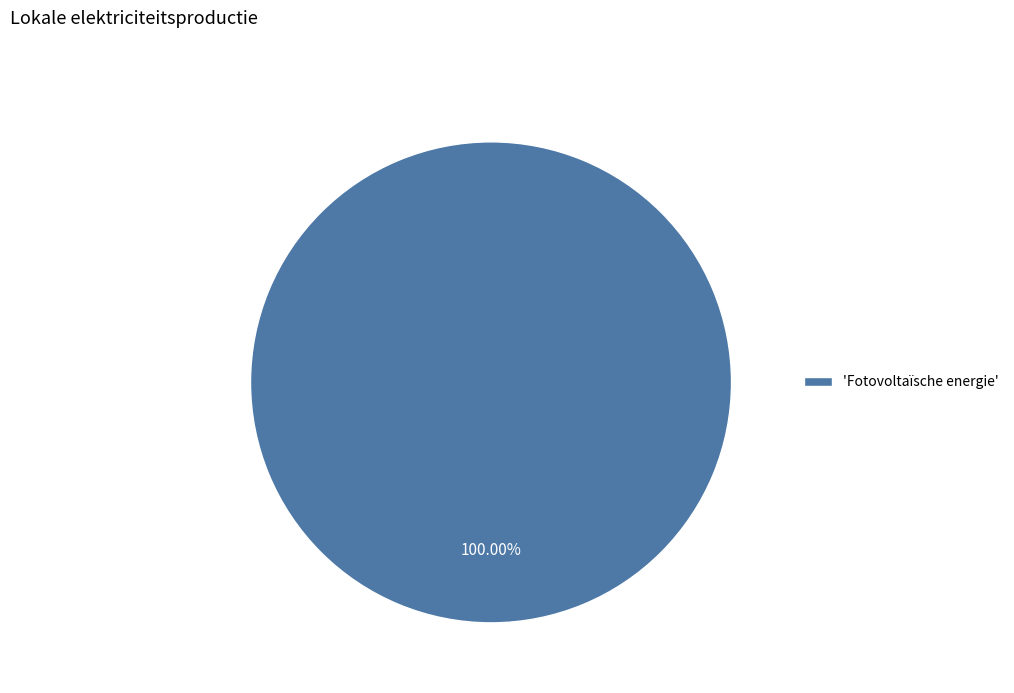

Rank the categories by value from lowest to highest.

'Fotovoltaïsche energie'